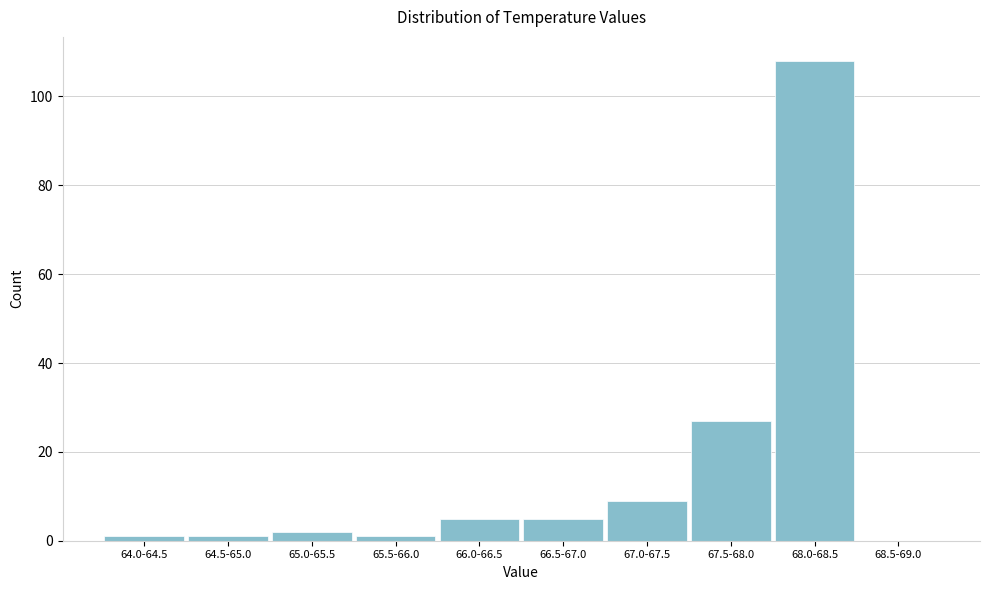

Reading left to right, extract all data points from this chart.

64.0-64.5=1	64.5-65.0=1	65.0-65.5=2	65.5-66.0=1	66.0-66.5=5	66.5-67.0=5	67.0-67.5=9	67.5-68.0=27	68.0-68.5=108	68.5-69.0=0